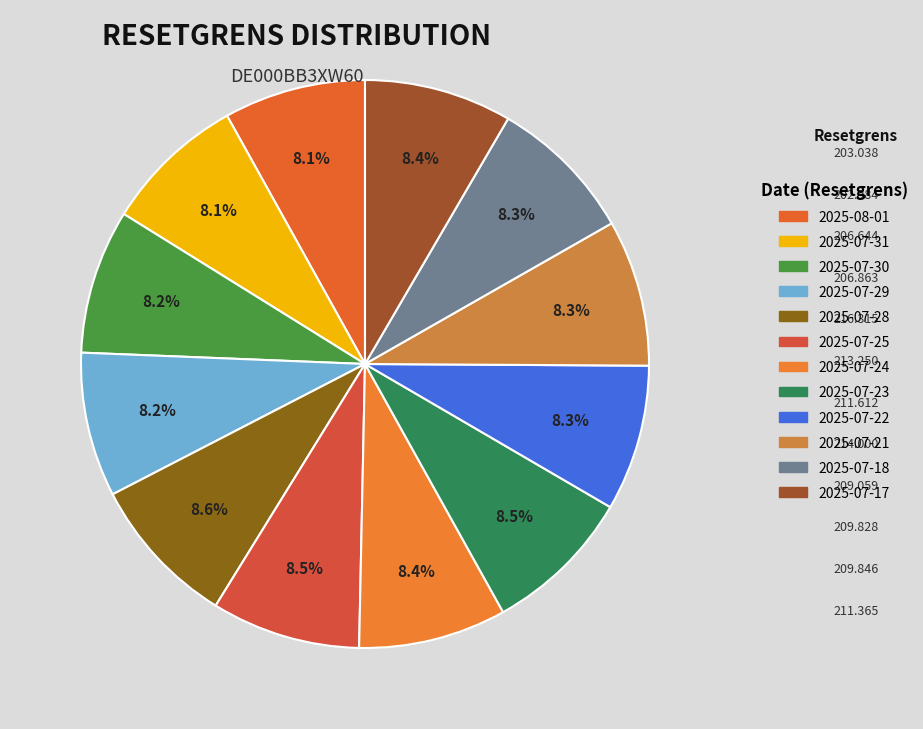

What is the total percentage of 2025-07-28 and 2025-07-25?

17.1%